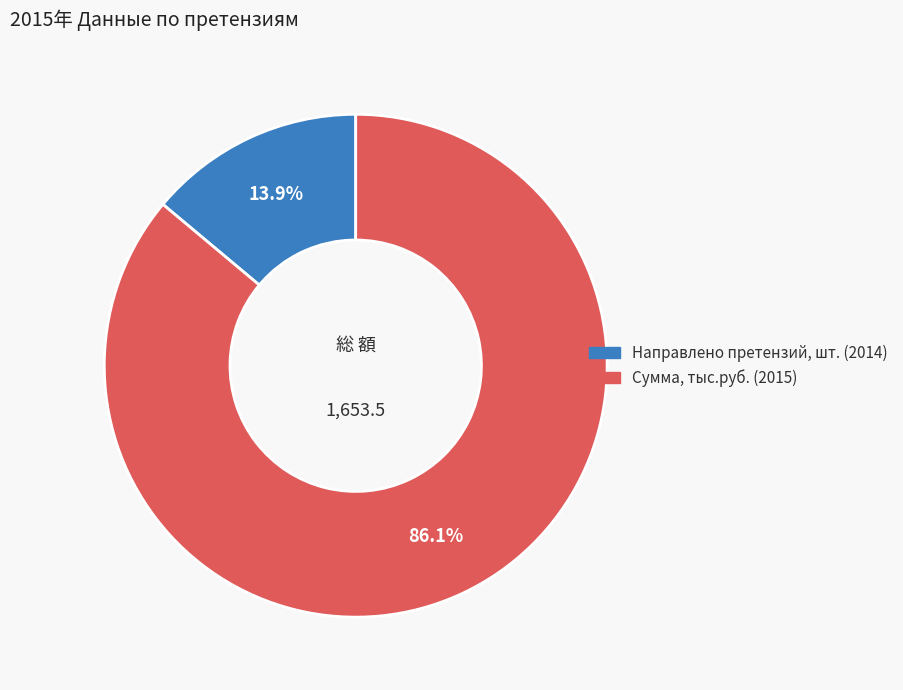

To the nearest percent, what is the combined percentage of Направлено претензий, шт. (2014) and Сумма, тыс.руб. (2015)?

100%